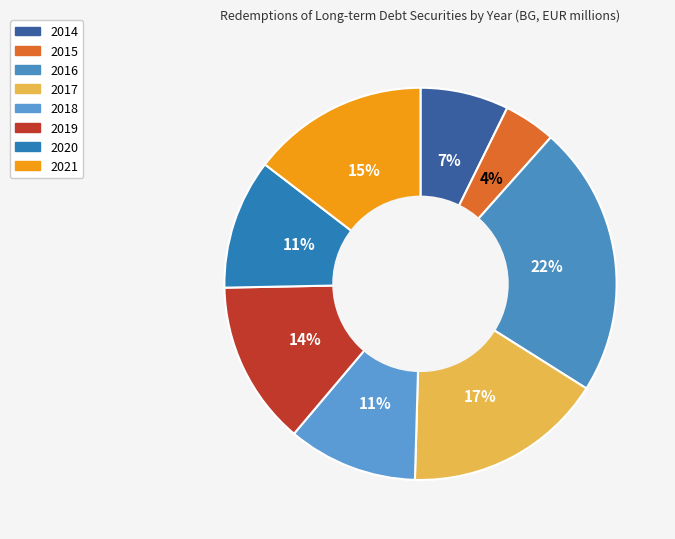

Do 2017 and 2021 together represent more than half of the pie?

No